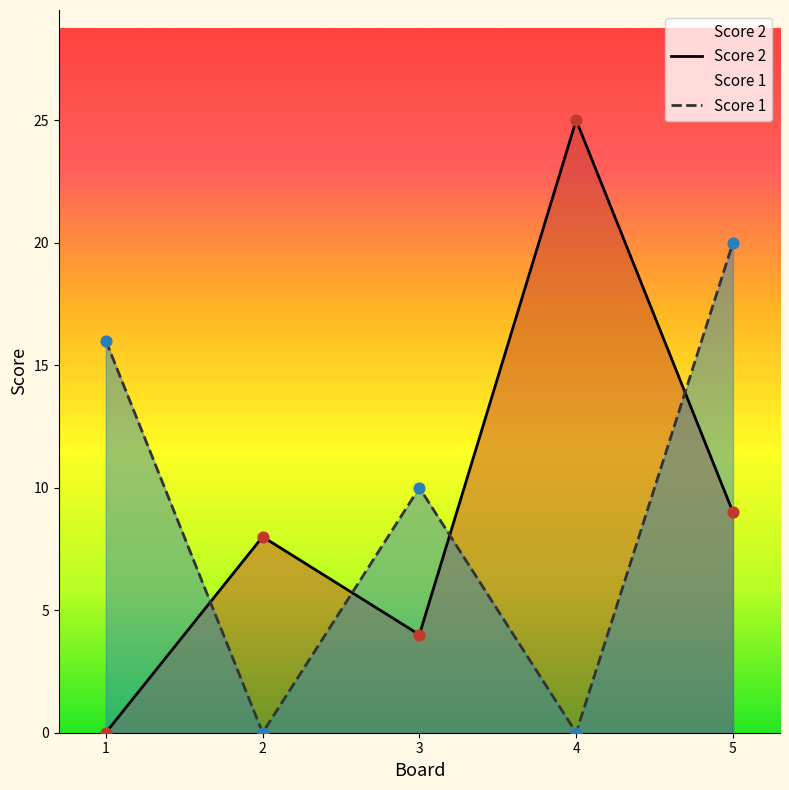

Which series has the widest spread of Y values?

Score 2